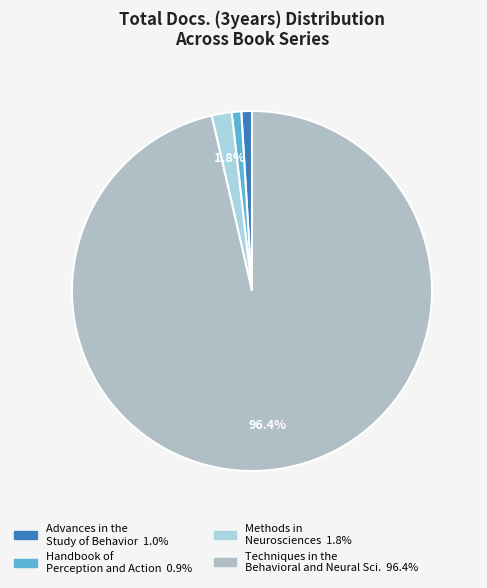

How many slices are in this pie chart?

4